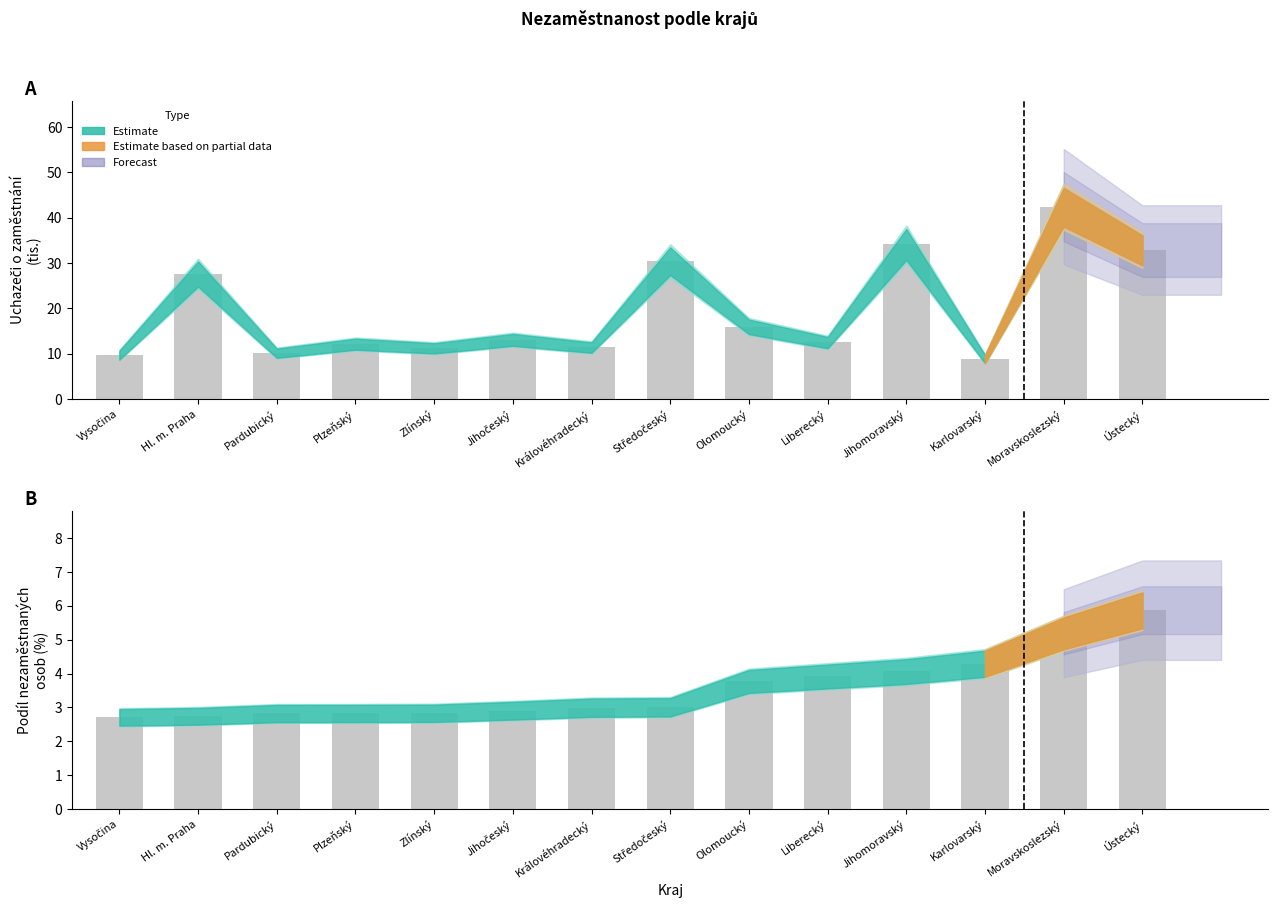

Rank the categories by Podíl nezaměstnaných (%) value from highest to lowest.

Ústecký, Moravskoslezský, Karlovarský, Jihomoravský, Liberecký, Olomoucký, Středočeský, Královéhradecký, Jihočeský, Zlínský, Plzeňský, Pardubický, Hl. m. Praha, Vysočina